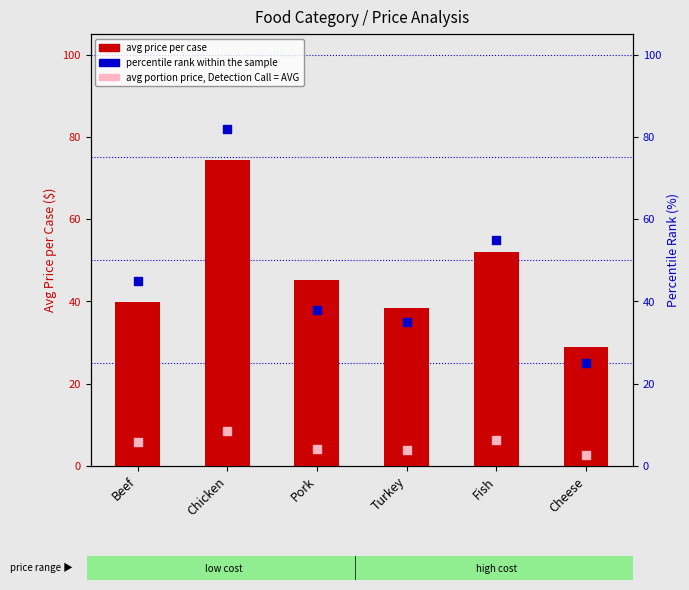

Which series contains the lowest Y value?

avg portion price